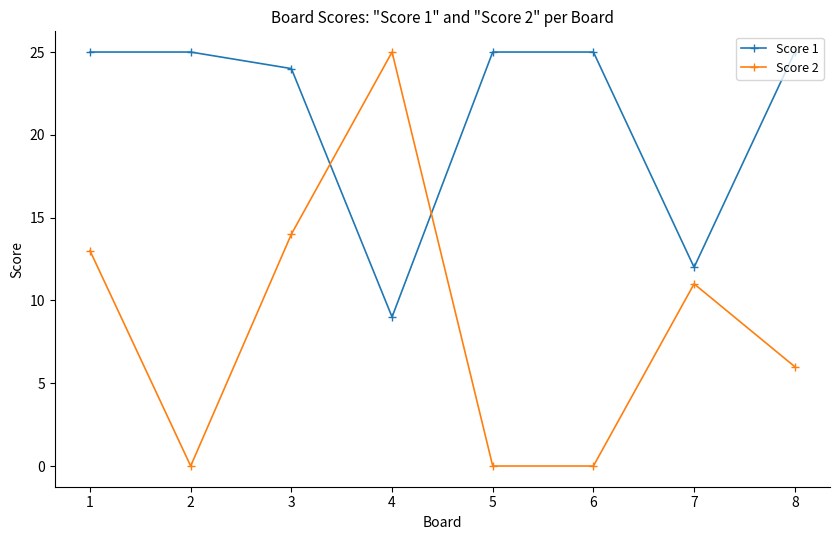

What is the difference between the highest and lowest values at 7?

1